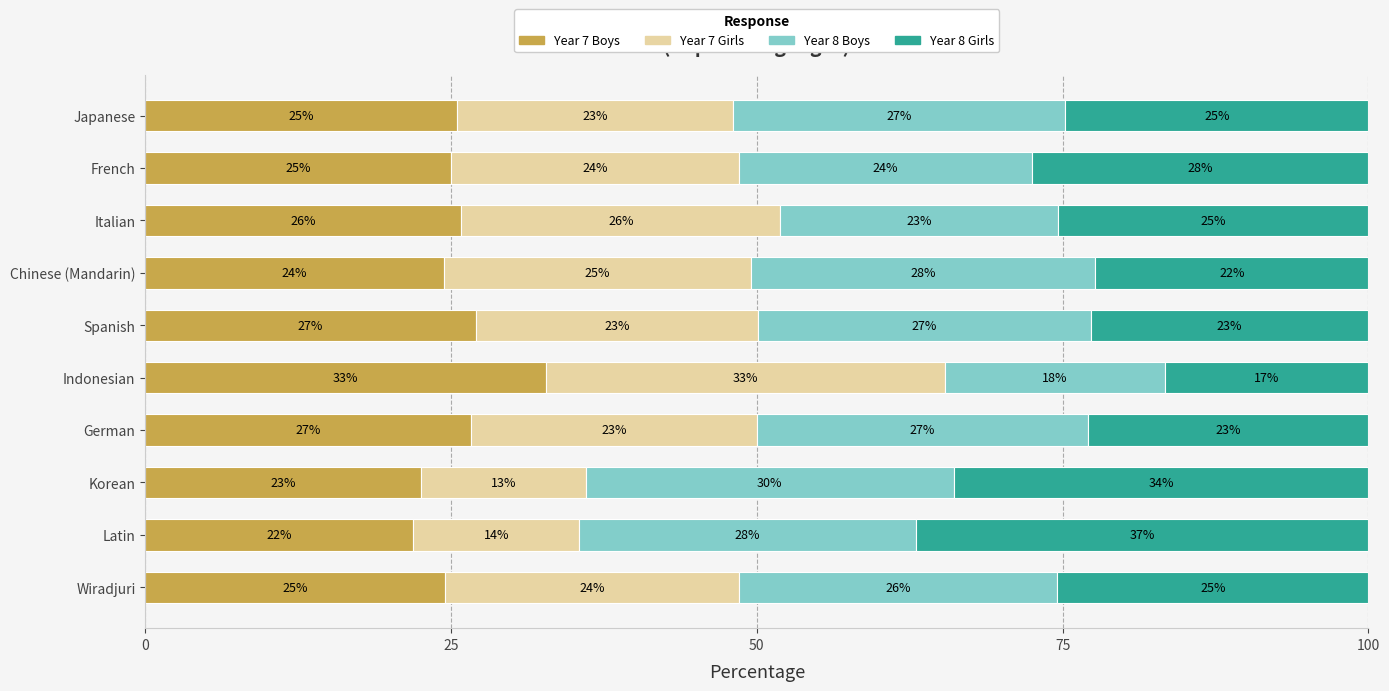

At which label does Year 7 Boys reach its peak?

Indonesian